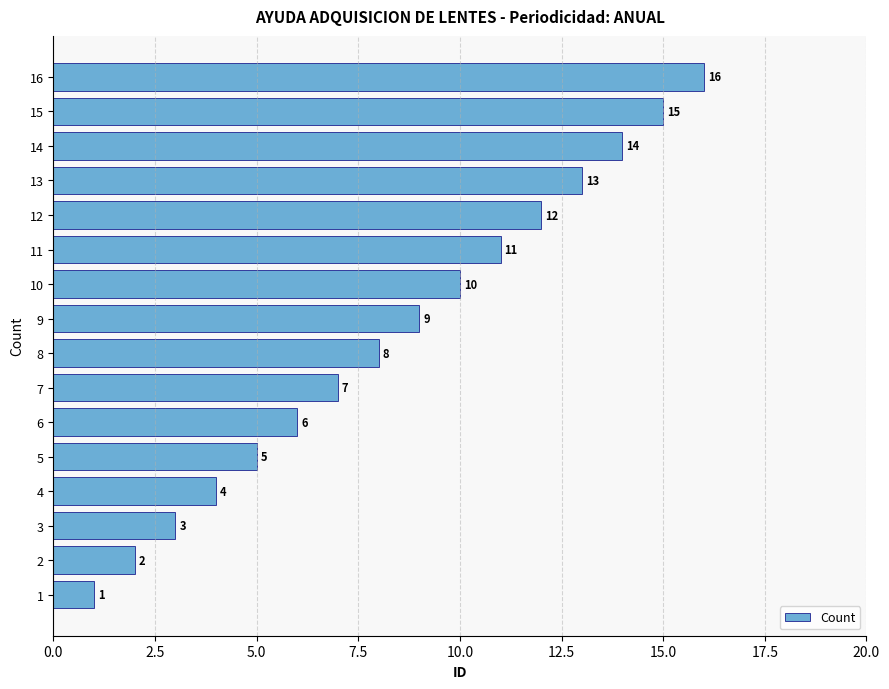

What is the sum of all values?

136